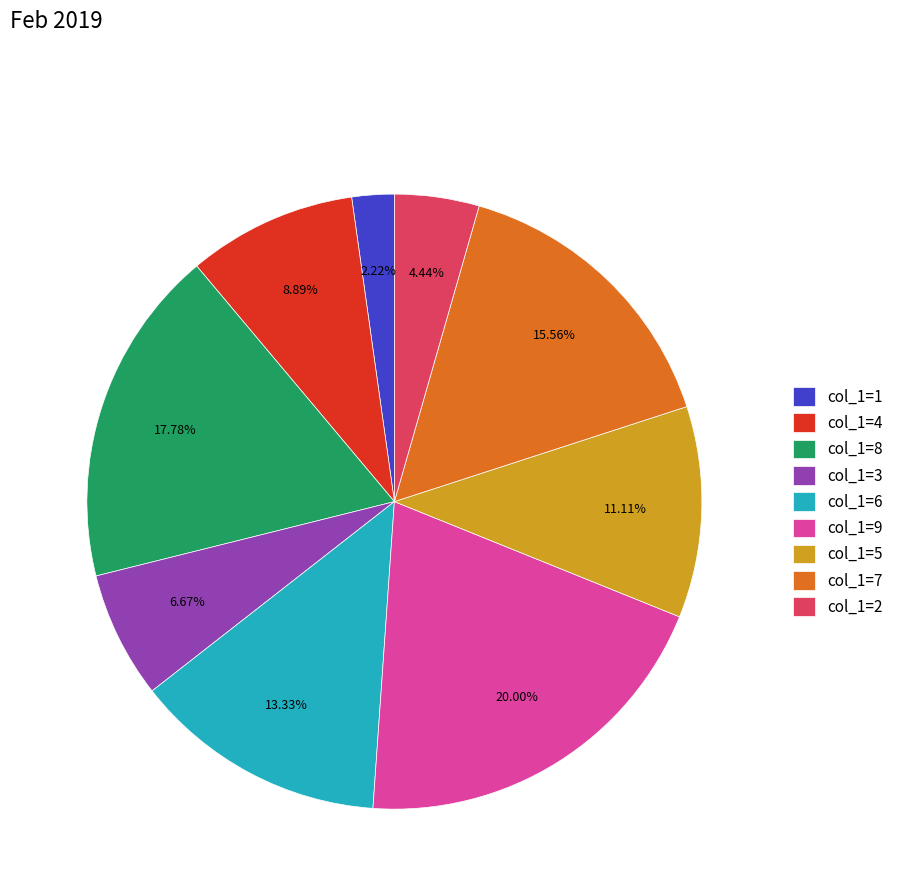

Count the number of slices in the pie.

9